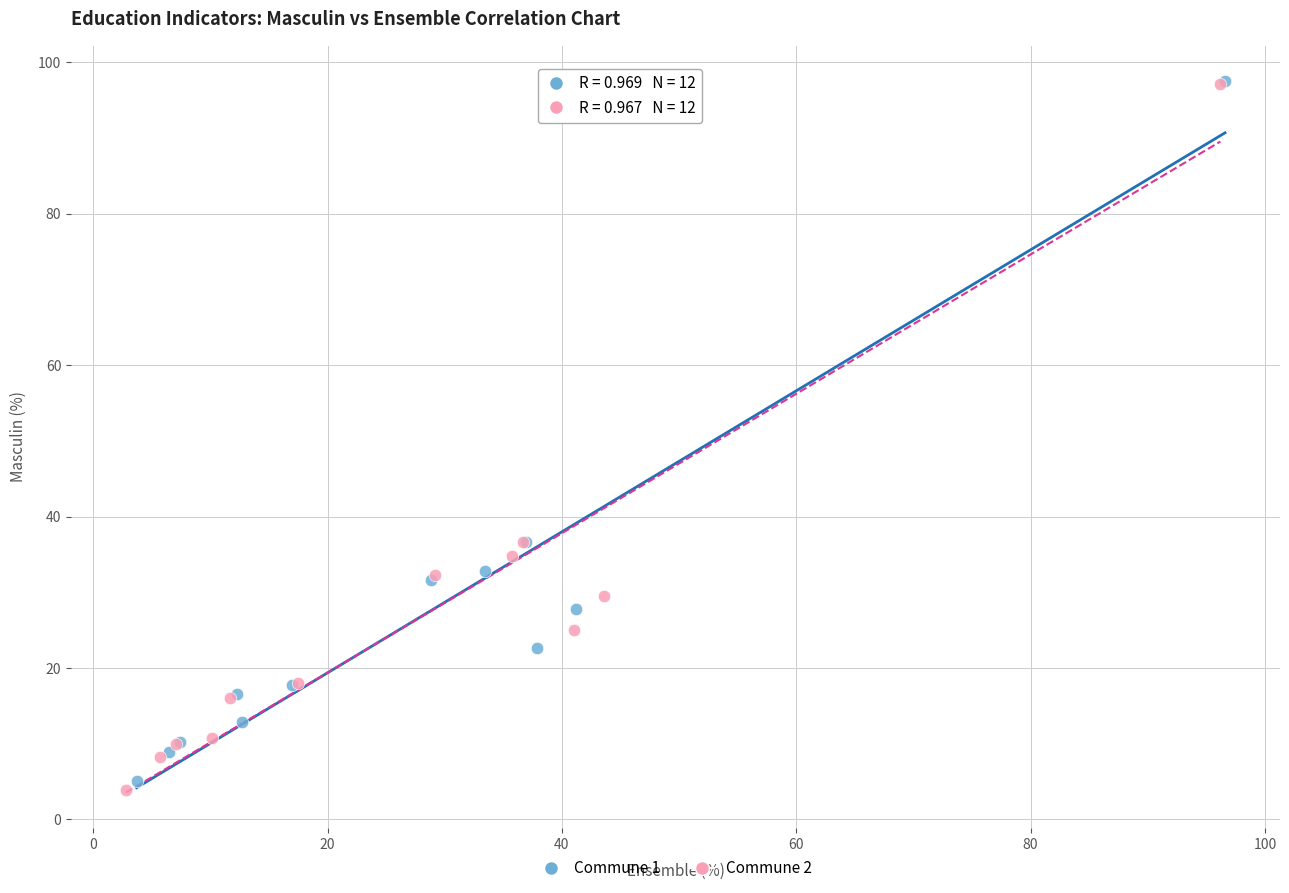

Which series has the largest Y range (max minus min)?

Commune 2